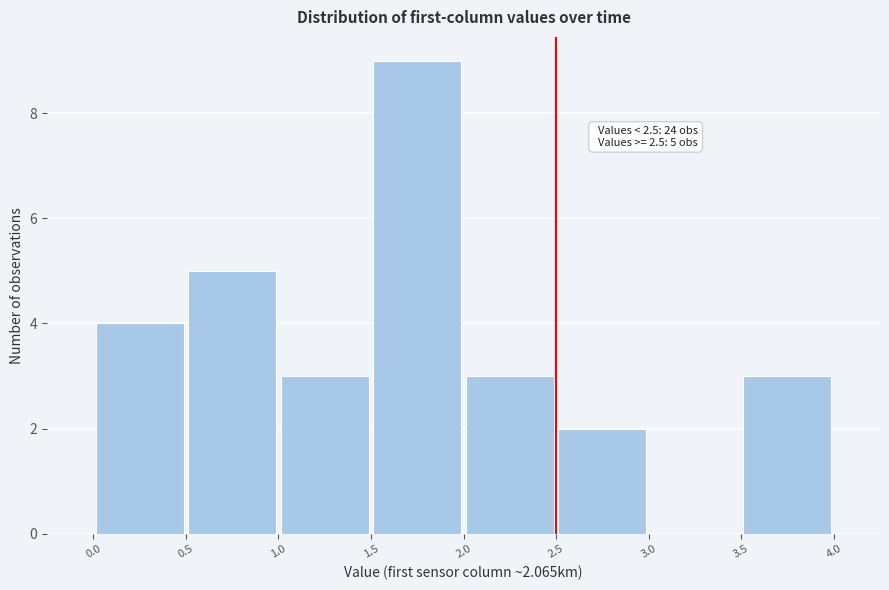

Over which range of the x-axis is the bar tallest?

1.5 to 2.0